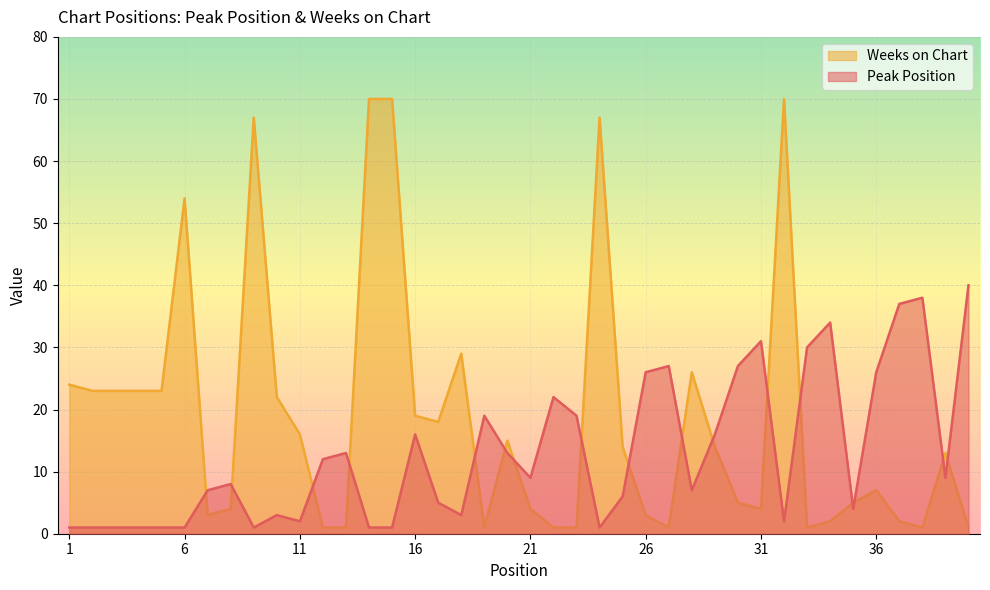

How many lines are shown in the chart?

2